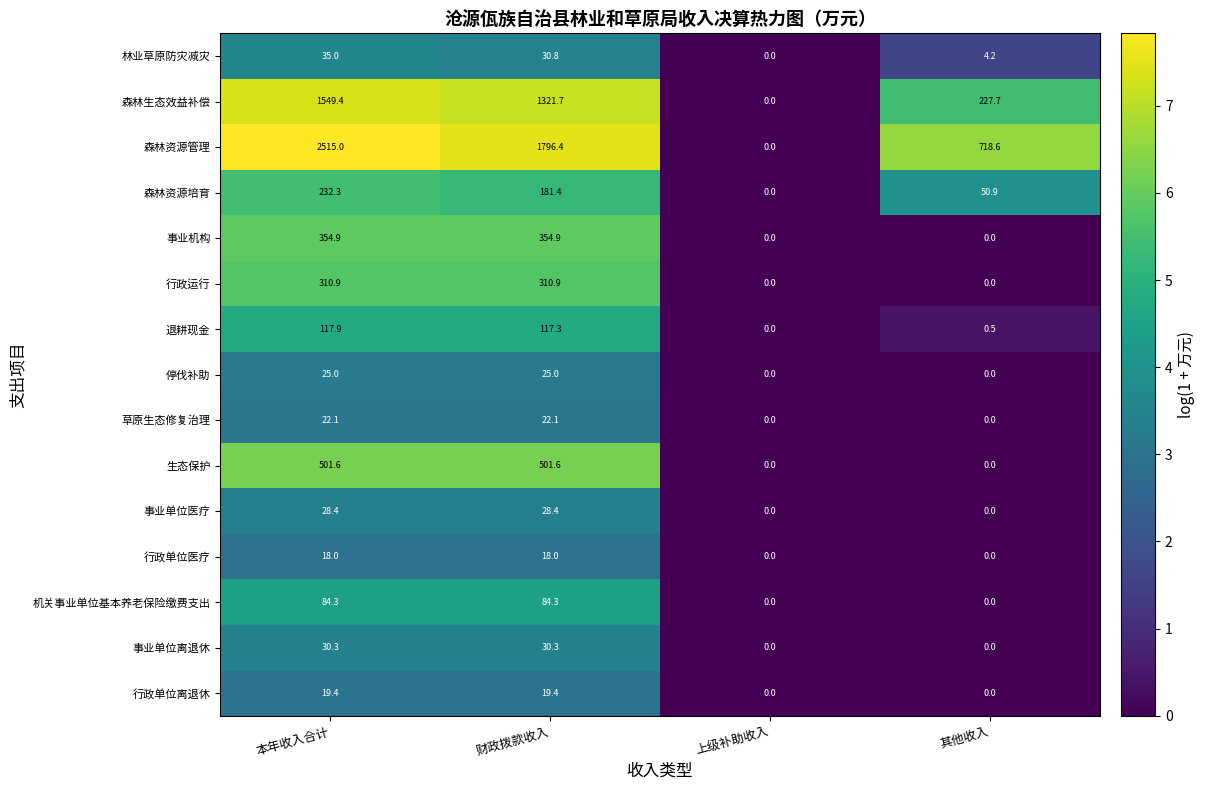

Where does the 行政运行 series first go above 310?

本年收入合计